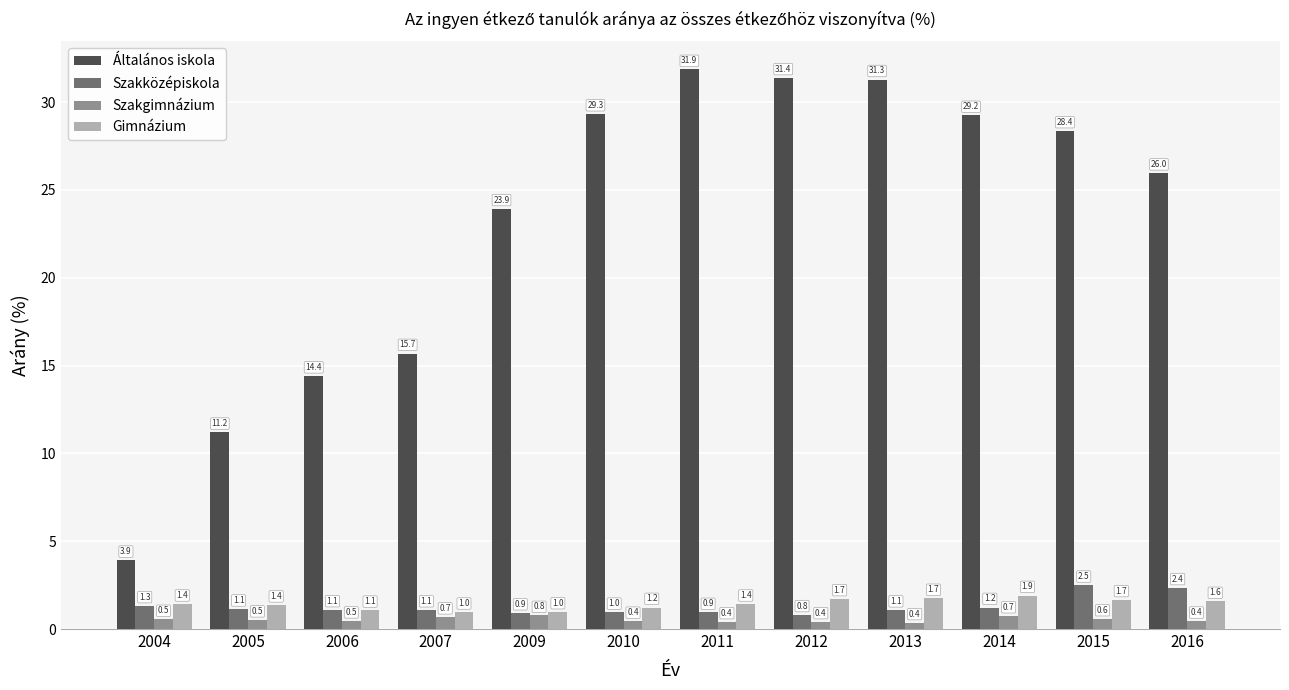

What is the maximum value for Gimnázium?

1.9